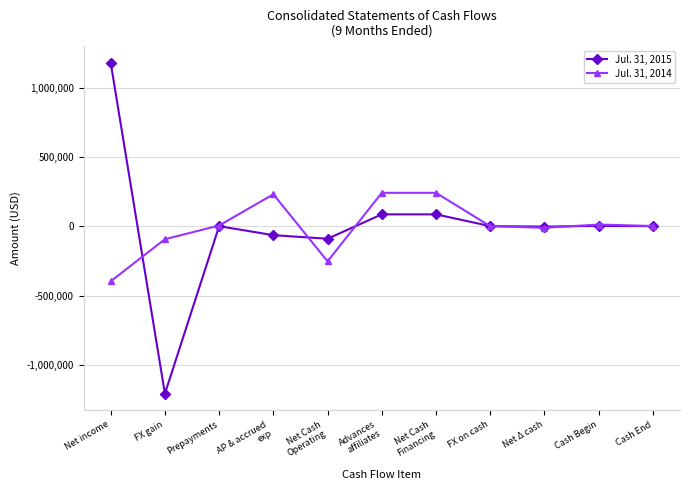

What is the label of the 2nd point from the left?

FX gain